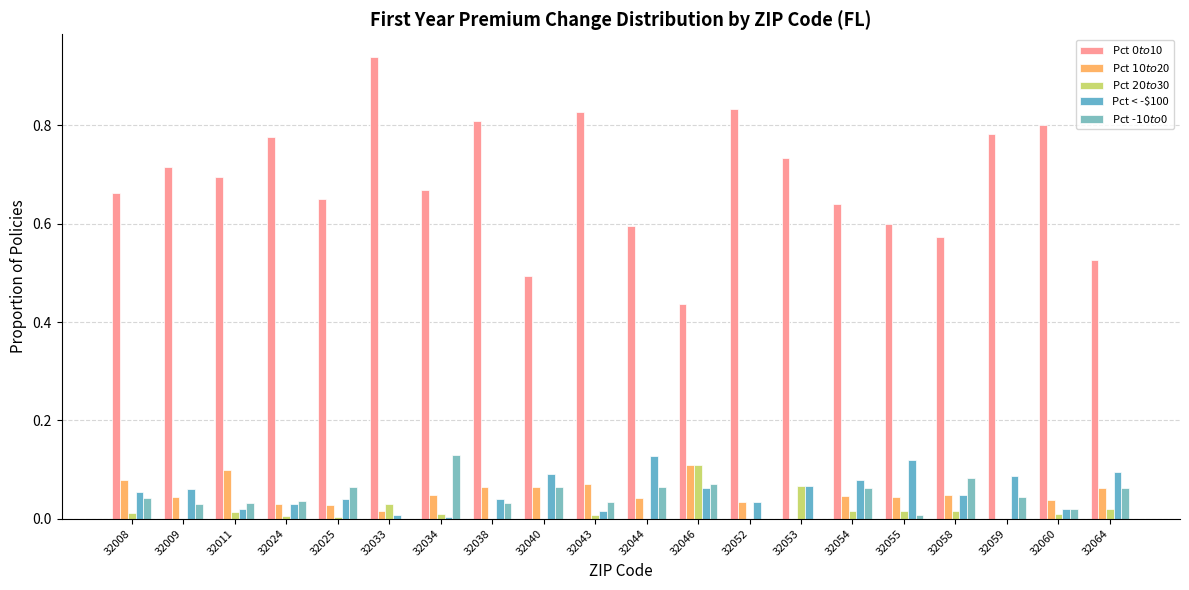

Rank the categories by Pct $20 to $30 value from highest to lowest.

32046, 32053, 32033, 32064, 32058, 32054, 32055, 32011, 32008, 32060, 32034, 32043, 32024, 32025, 32009, 32038, 32040, 32044, 32052, 32059